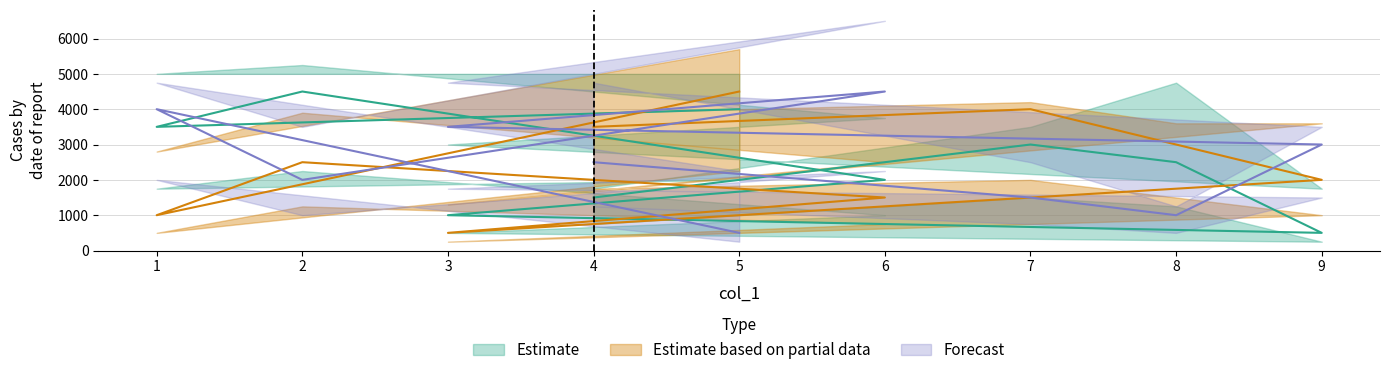

What is the label of the 7th point from the right?

8